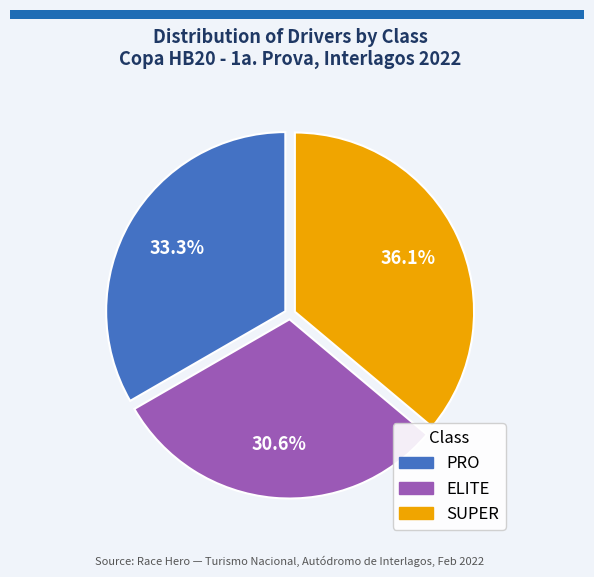

Is there a majority slice in this chart?

No